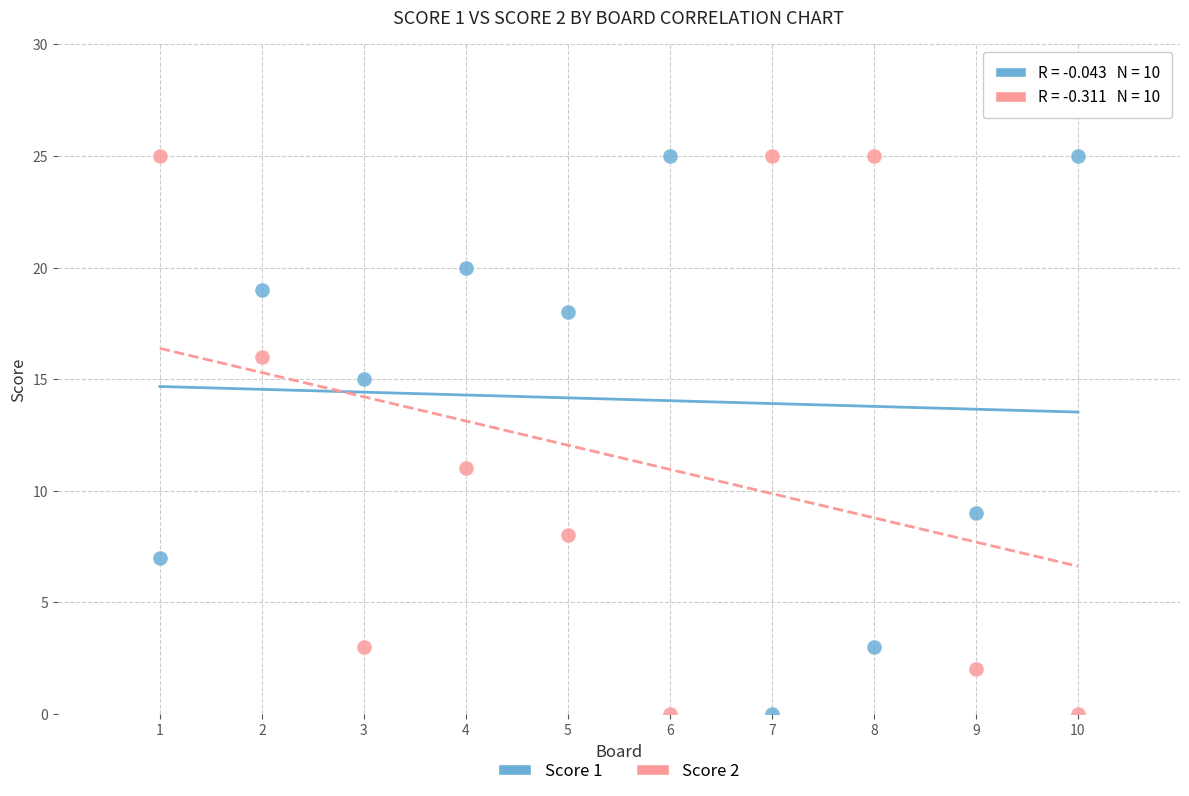

Across all data points, what is the range of X values (max minus min)?

9